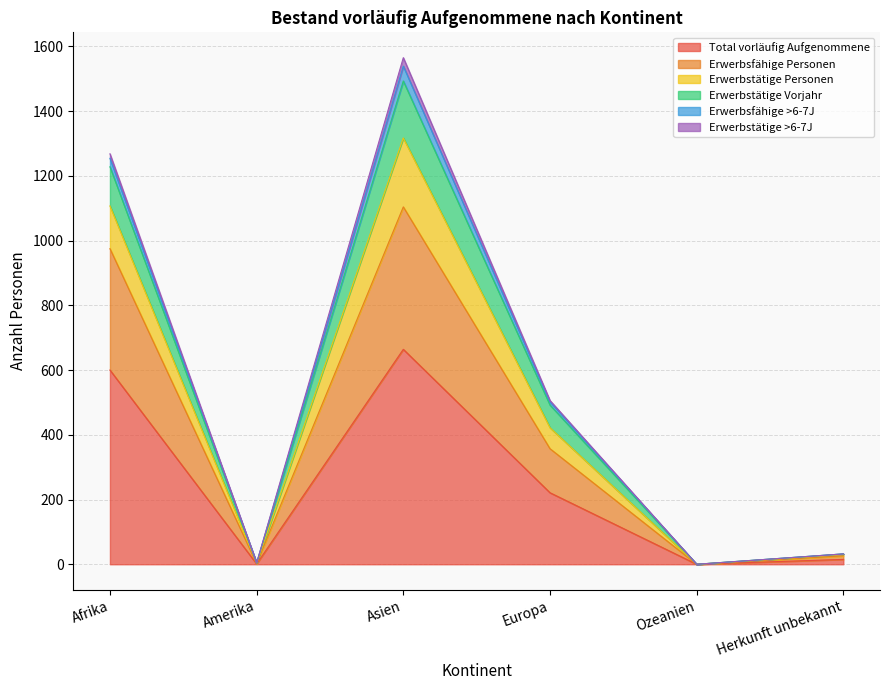

What is the highest value of the Total vorläufig Aufgenommene series?

664